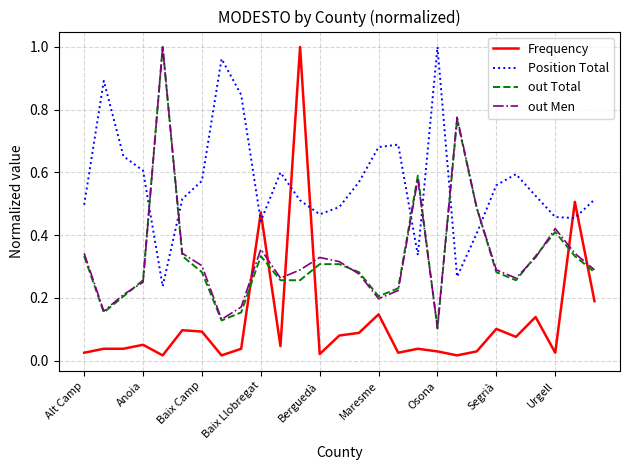

True or false: Position Total and out Men cross at least once.

True